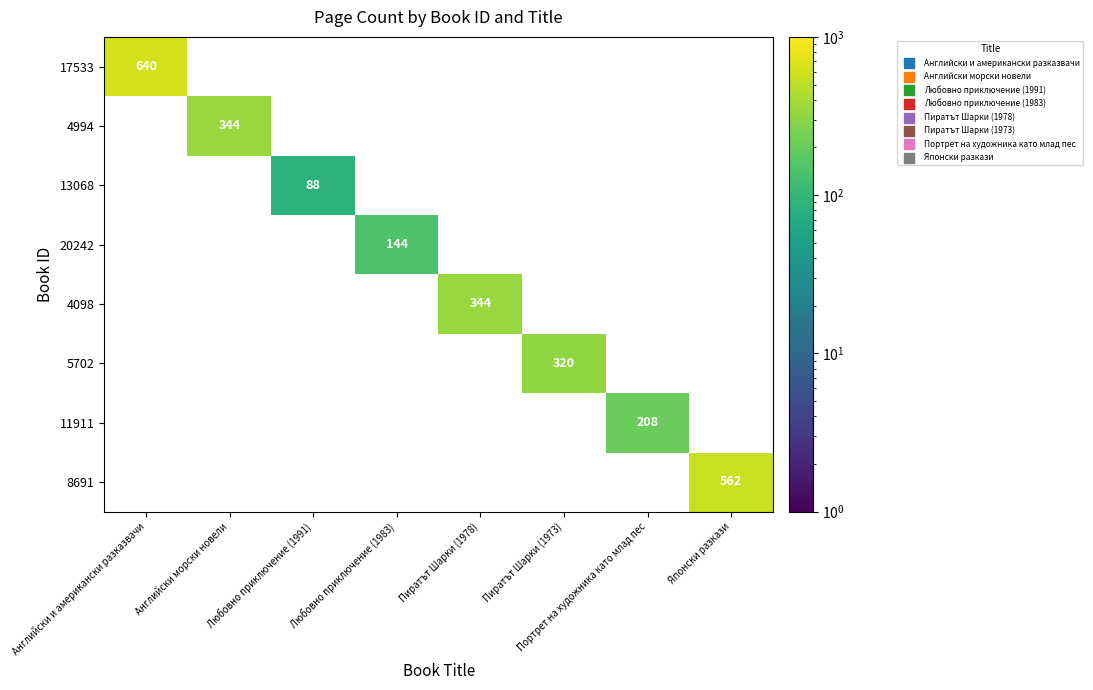

Is it true that 11911 equals 208 at Портрет на художника като млад пес?

True